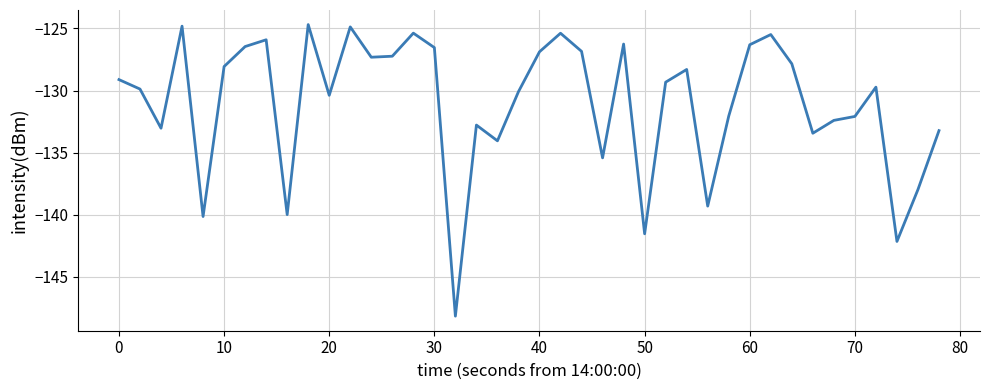

What is the difference between the maximum and minimum values?

23.5